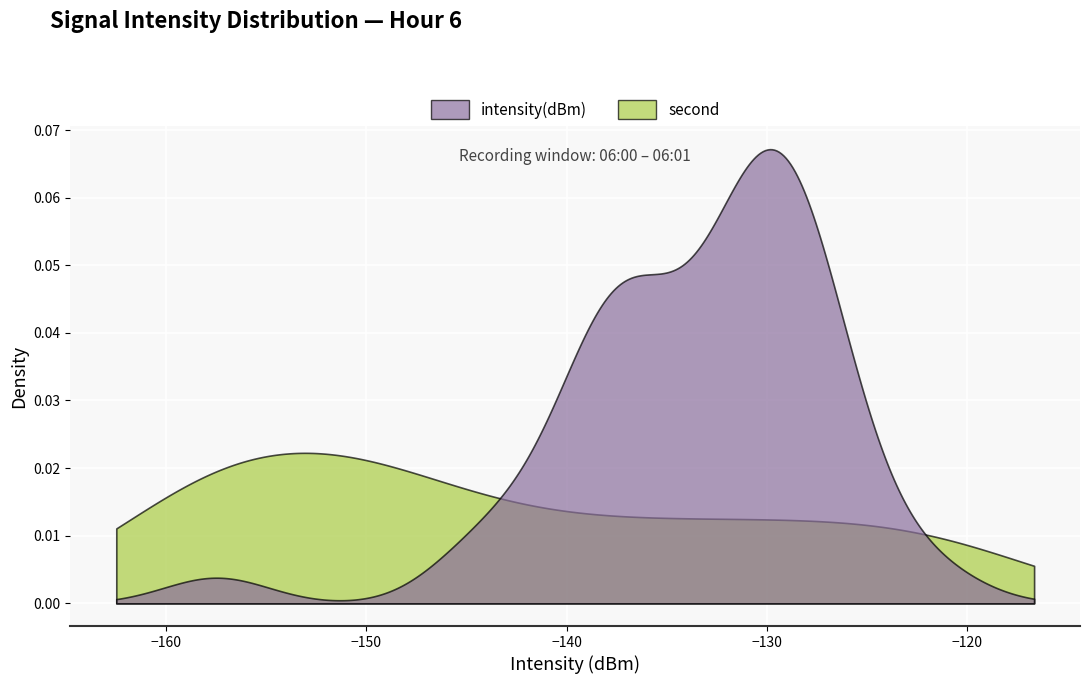

How many categories are shown in the chart?

40